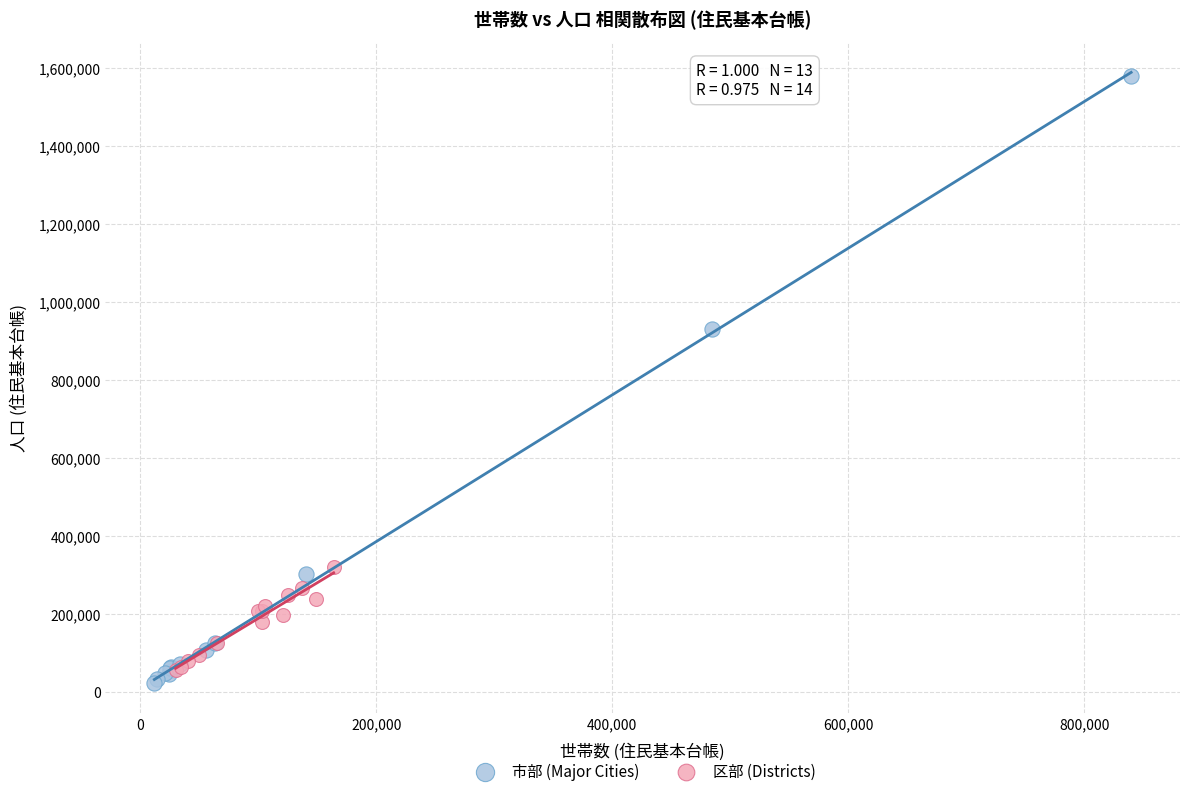

Which series reaches the maximum Y coordinate?

市部 (Major Cities)